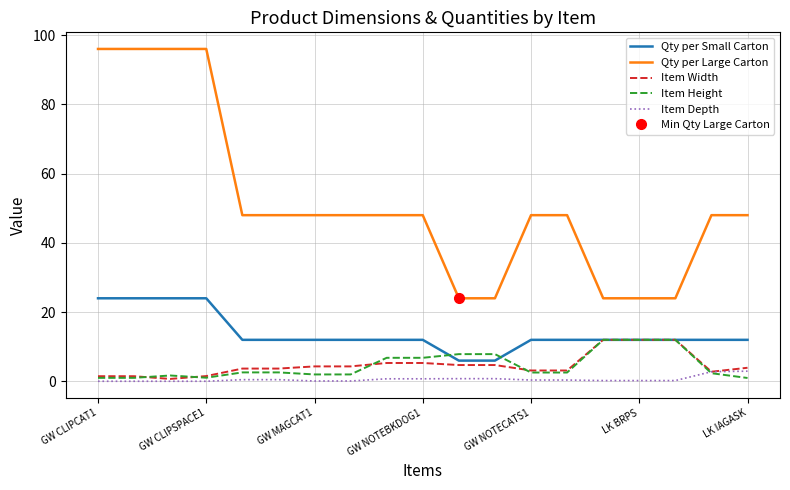

How many lines are shown in the chart?

5